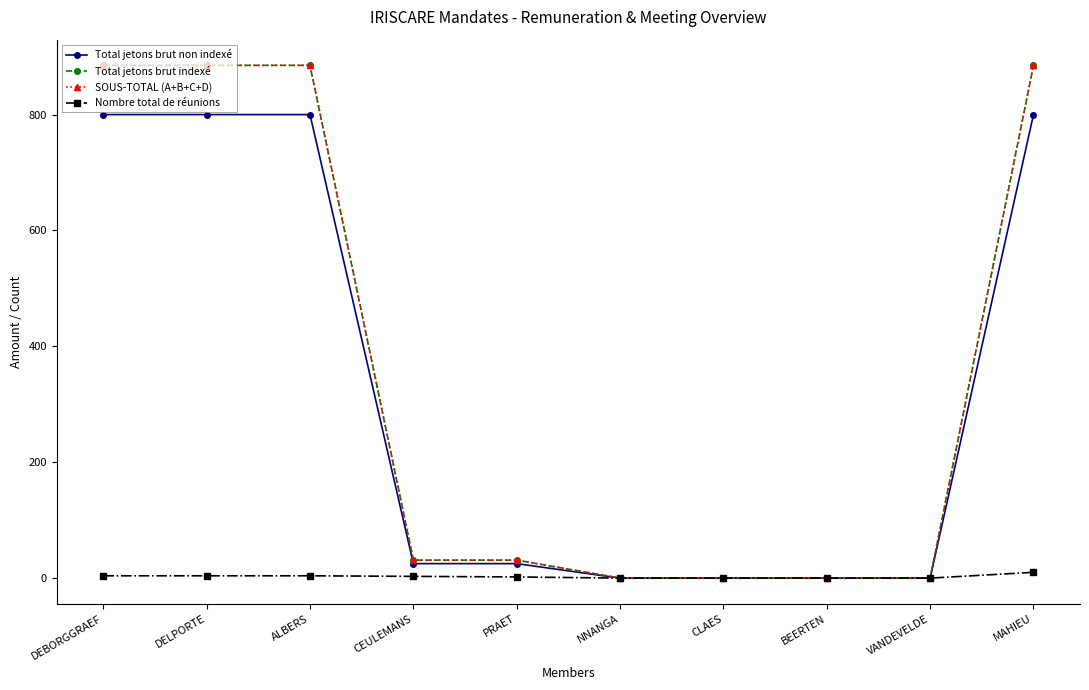

List the labels in order of Nombre total de réunions value, largest first.

MAHIEU, DEBORGGRAEF, DELPORTE, ALBERS, CEULEMANS, PRAET, NNANGA, CLAES, BEERTEN, VANDEVELDE